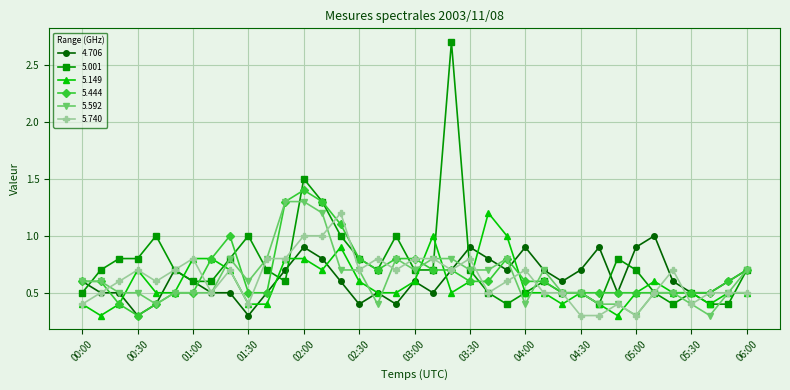

What is the difference between the maximum and second lowest values in the 5.001 series?

2.3